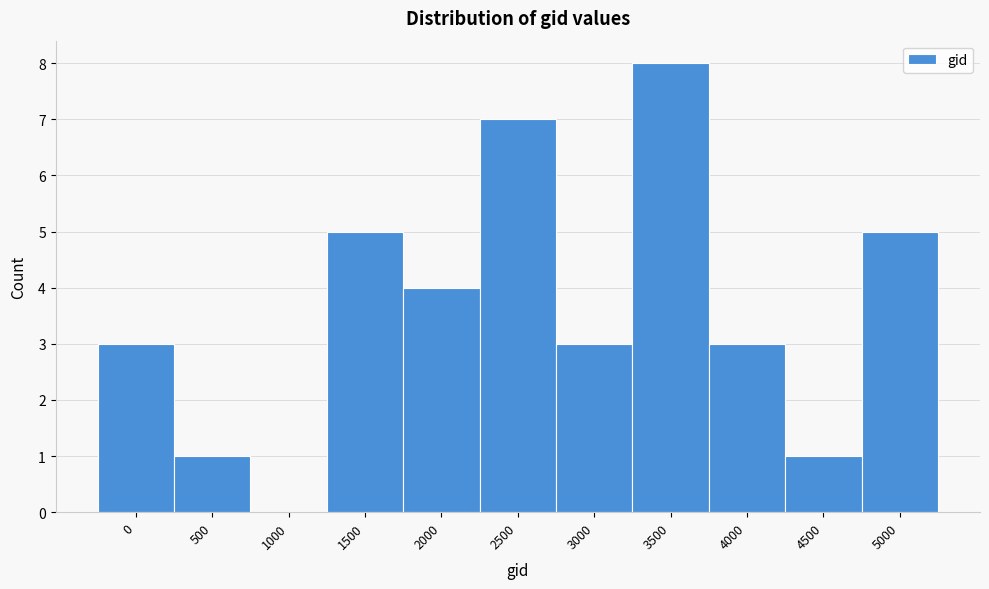

Reading right to left, extract all data points from this chart.

5000=5	4500=1	4000=3	3500=8	3000=3	2500=7	2000=4	1500=5	1000=0	500=1	0=3